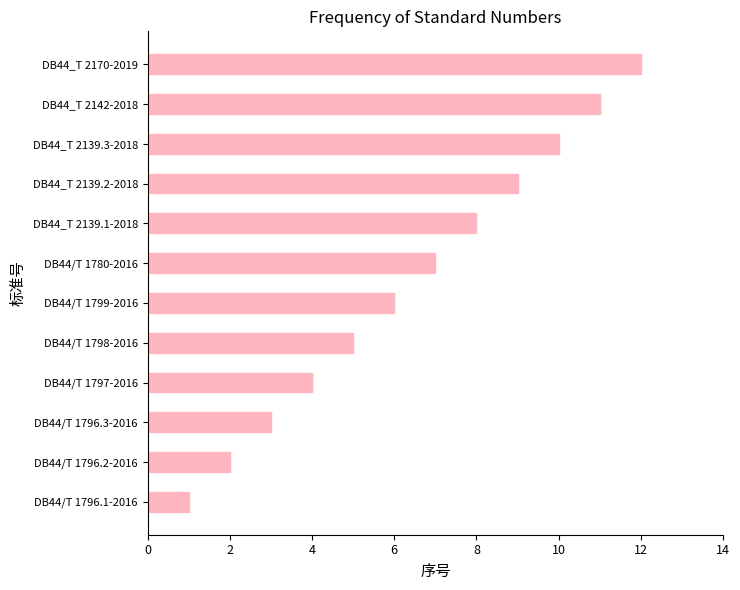

Which label corresponds to the largest value in the chart?

DB44_T 2170-2019